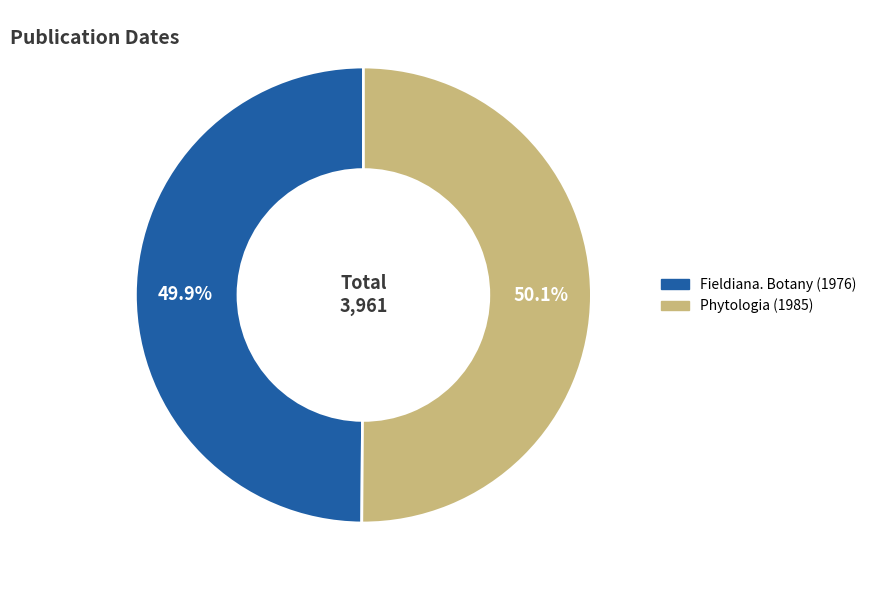

Does any single category account for the majority?

Yes